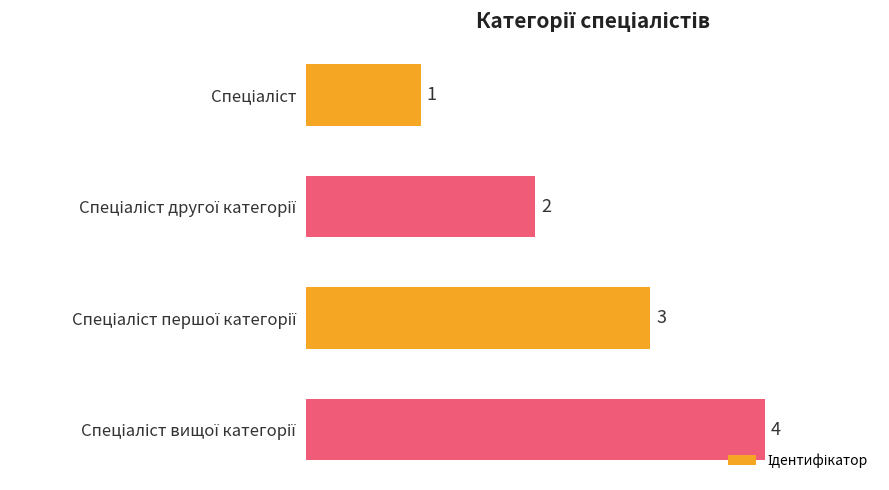

What is the value of the 3rd bar from the top?

3